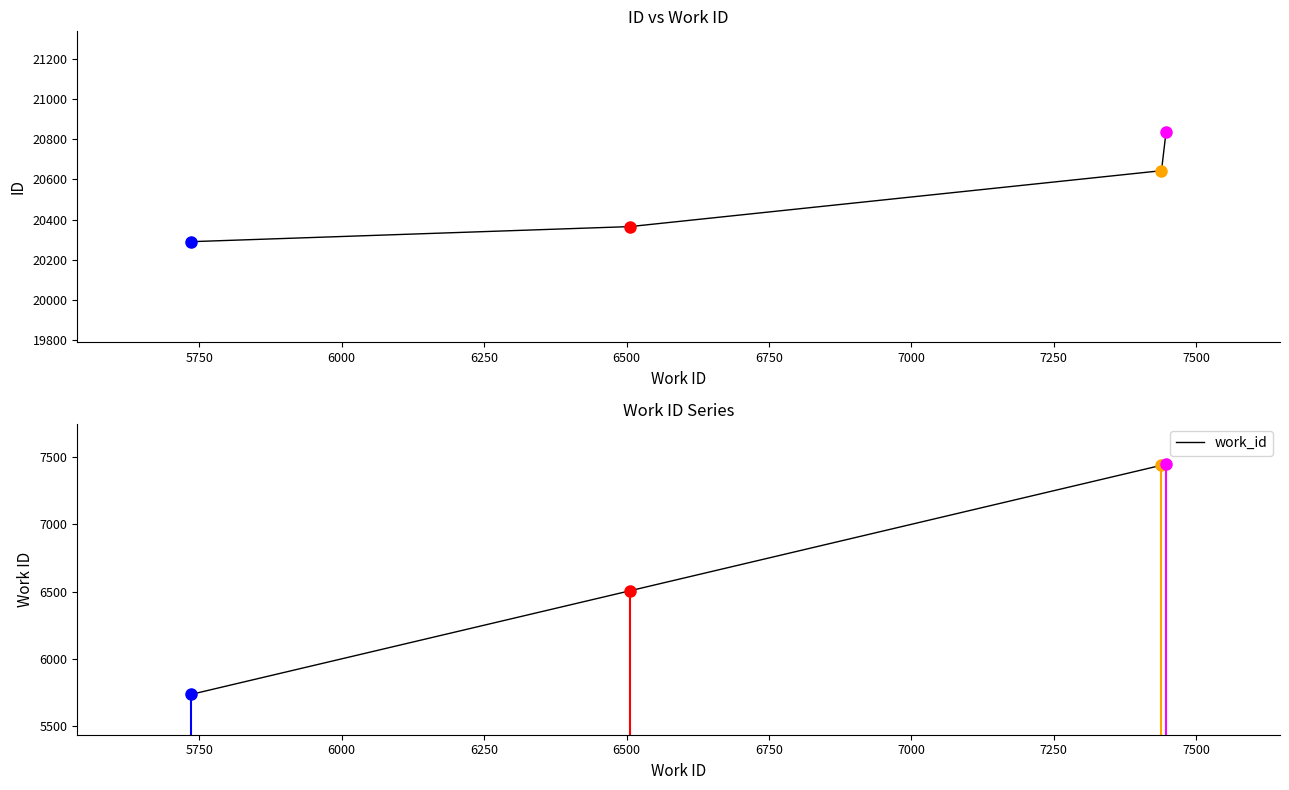

What is the minimum value shown in the chart?

5736